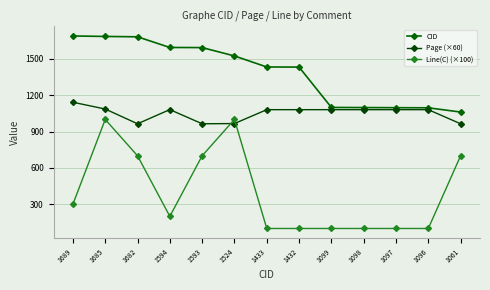

How many data points in Page (×60) are less than 1080?

4